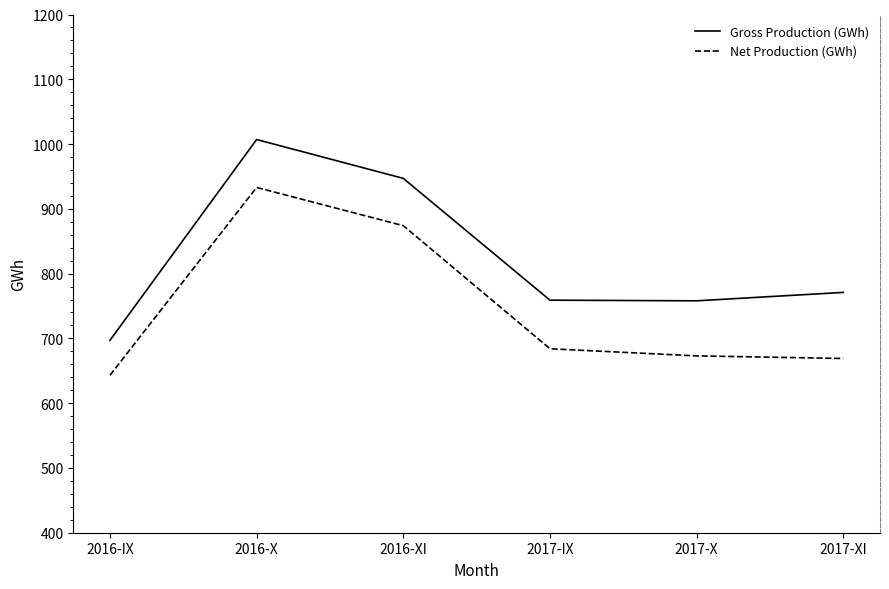

Does the chart display data point markers on the line(s)?

No